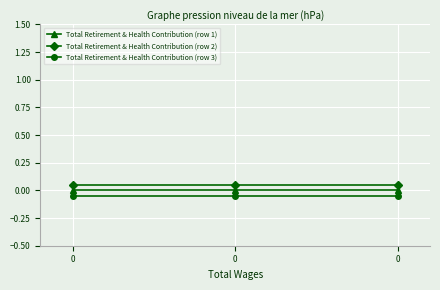

What is the maximum value for Total Retirement & Health Contribution (row 2)?

0.1